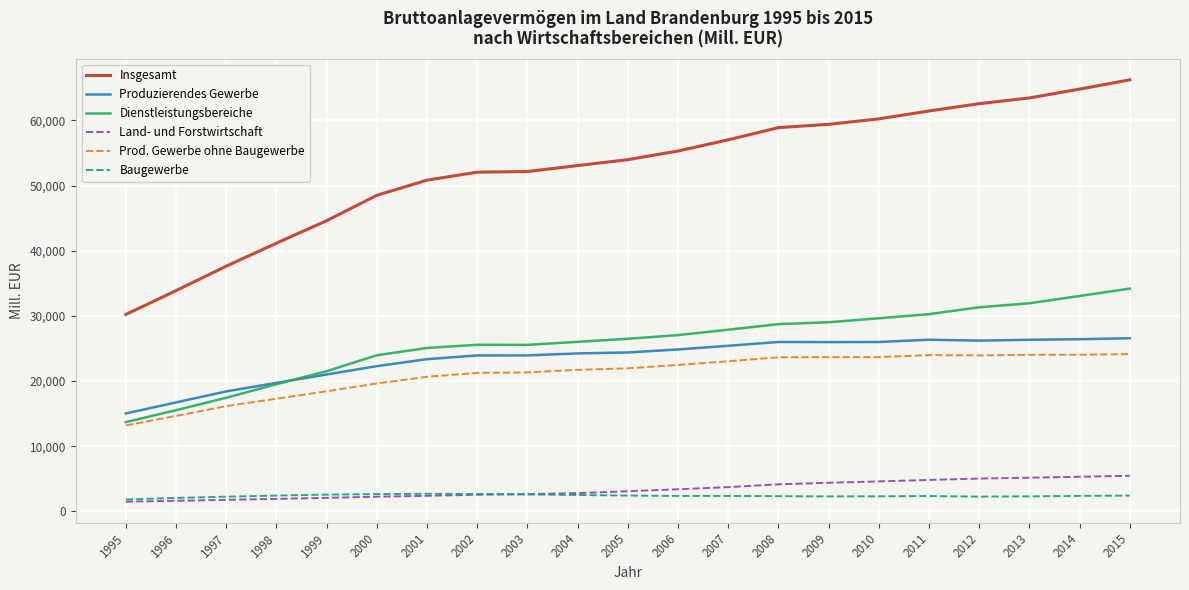

Does the chart display data point markers on the line(s)?

No